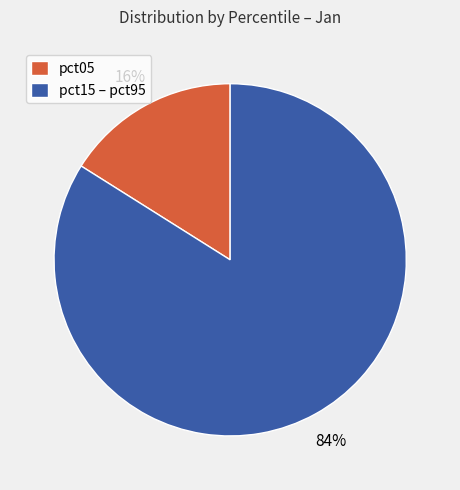

Between pct05 and pct15 – pct95, which is larger?

pct15 – pct95